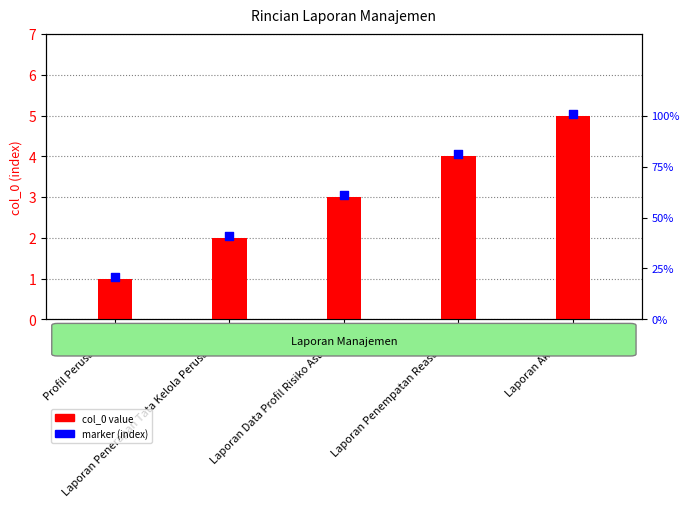

What are all the series names shown in the legend?

col_0 value, marker (index)